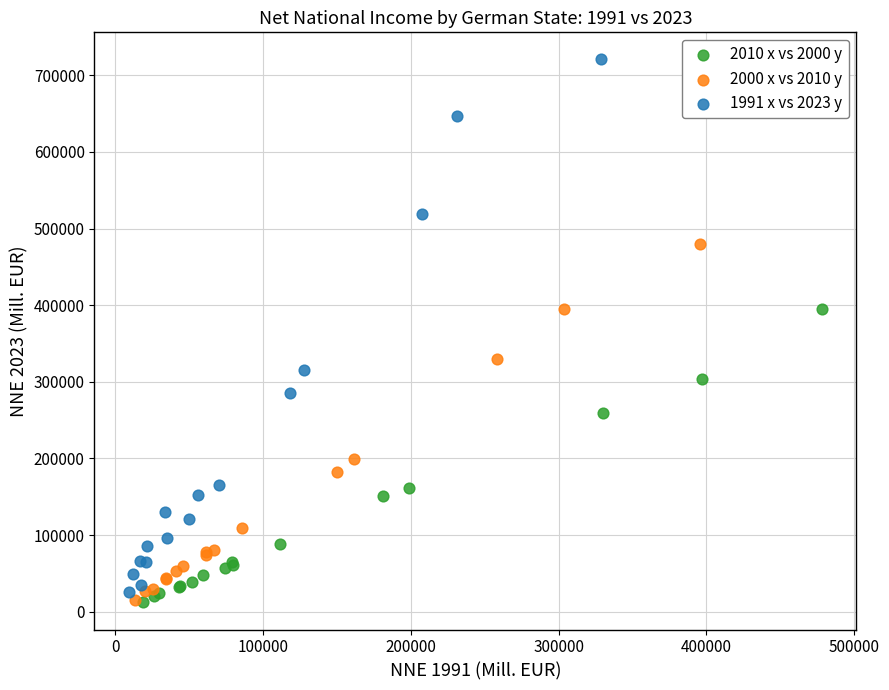

Which series has the widest spread of Y values?

1991 x vs 2023 y